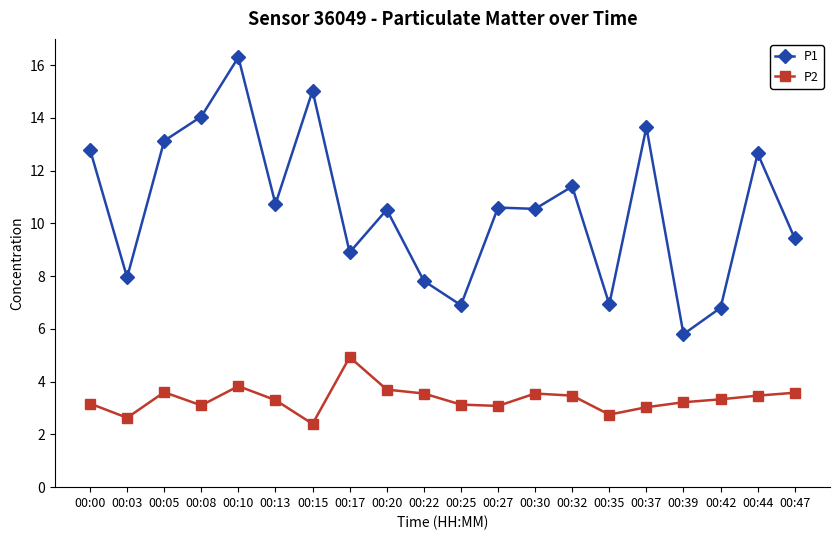

Where does the P1 series first go above 10?

00:00